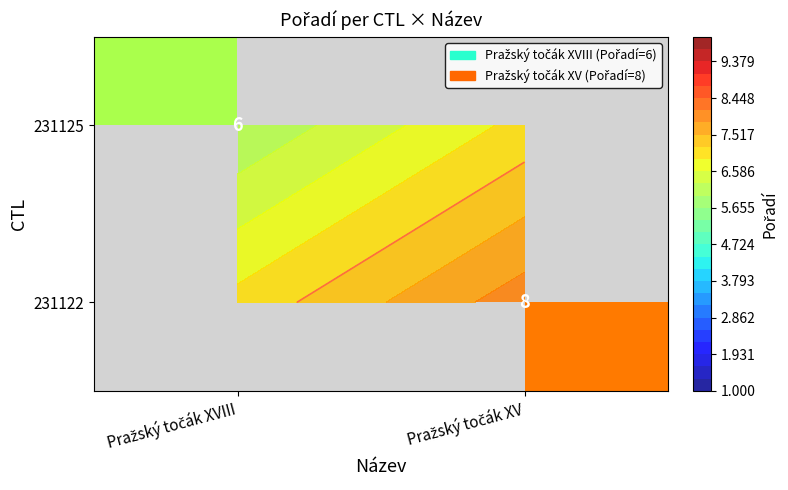

What is the highest value of the 231125 series?

6.0